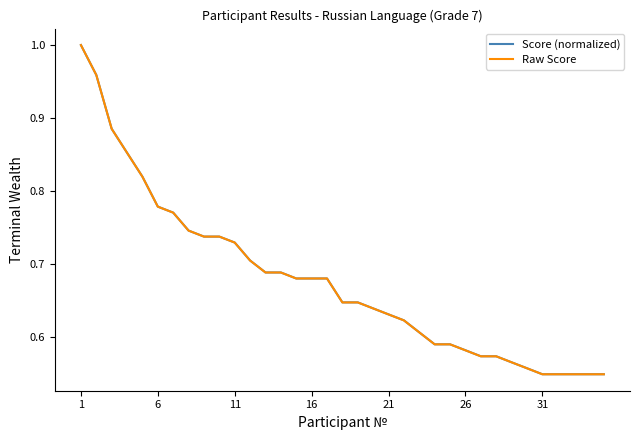

Which series has the widest spread of values?

Raw Score